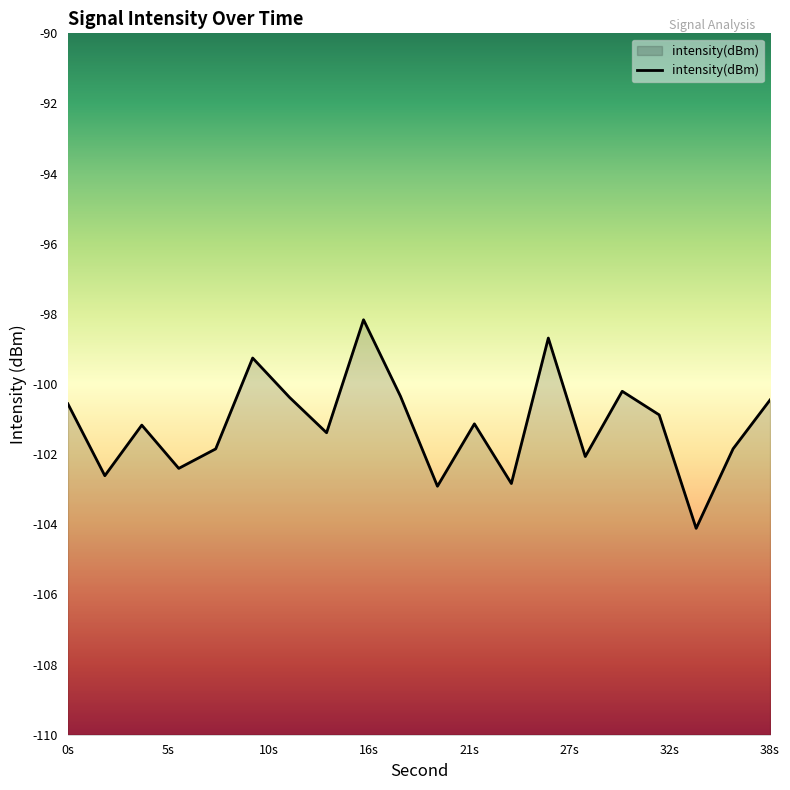

What is the approximate value at 22?

-101.1